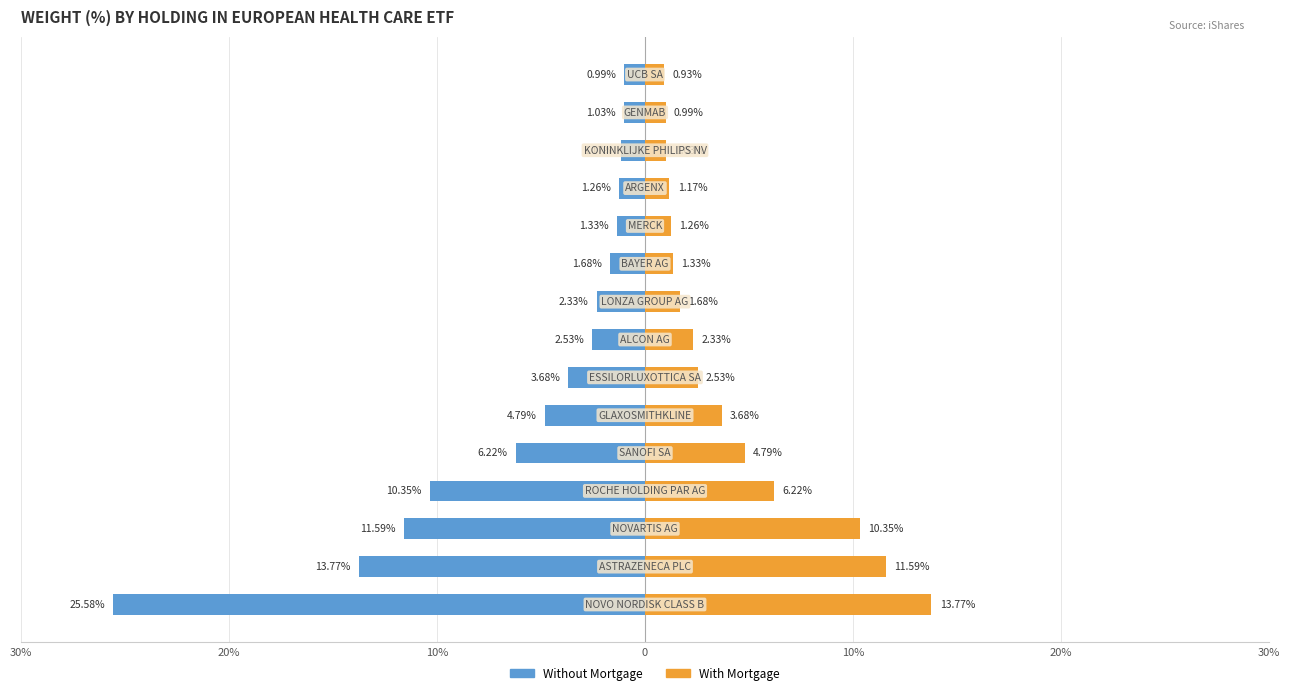

What is the difference between the highest and lowest values at 10%?

21.9